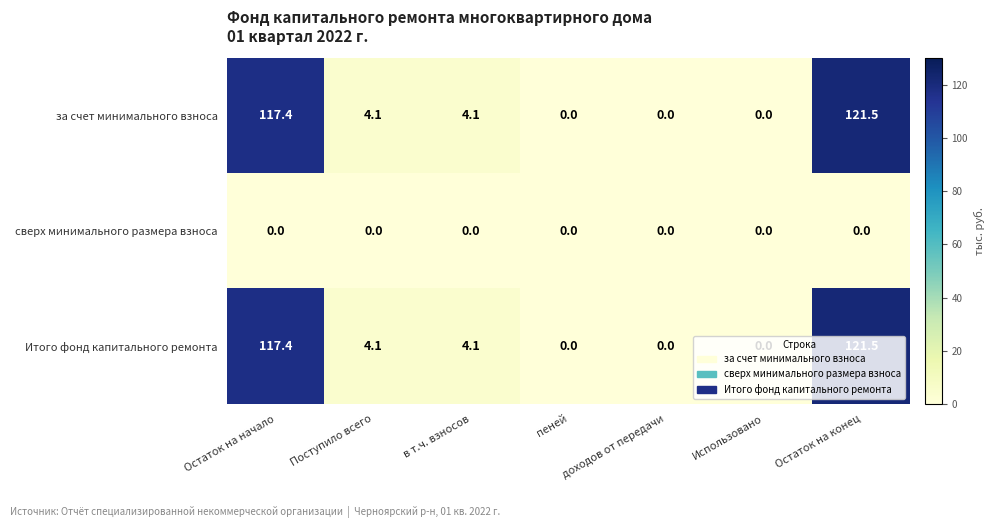

At which label does за счет минимального взноса first exceed 4?

Остаток на начало